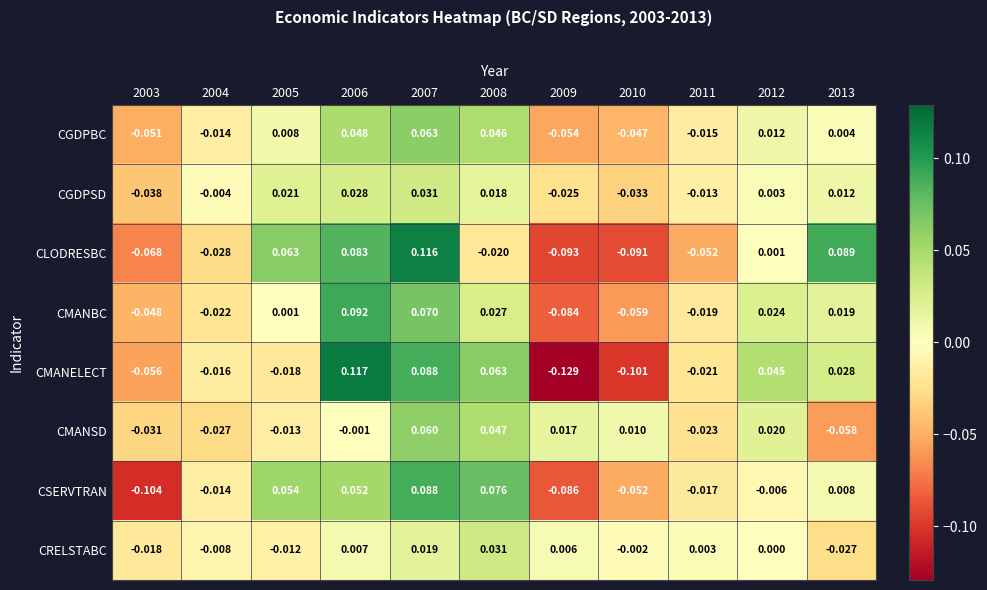

Which series changed the most between 2006 and 2013?

CMANELECT